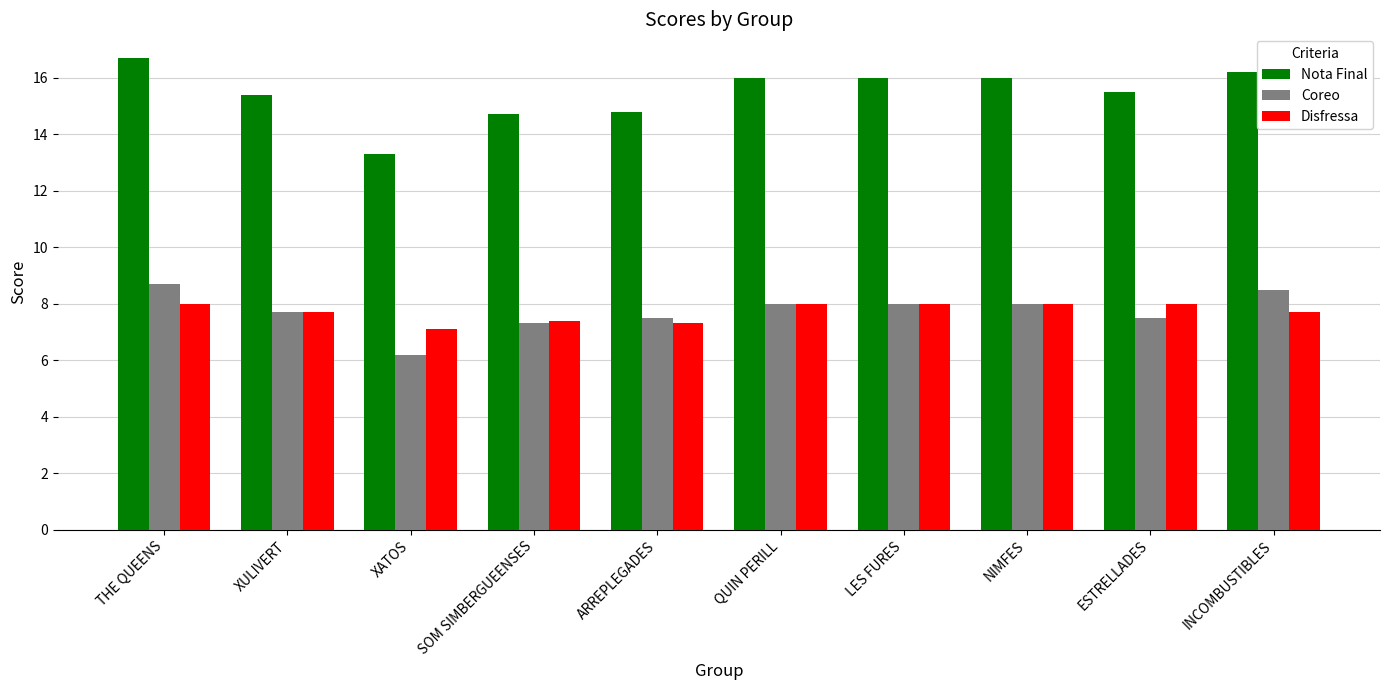

How many categories are shown in the chart?

10